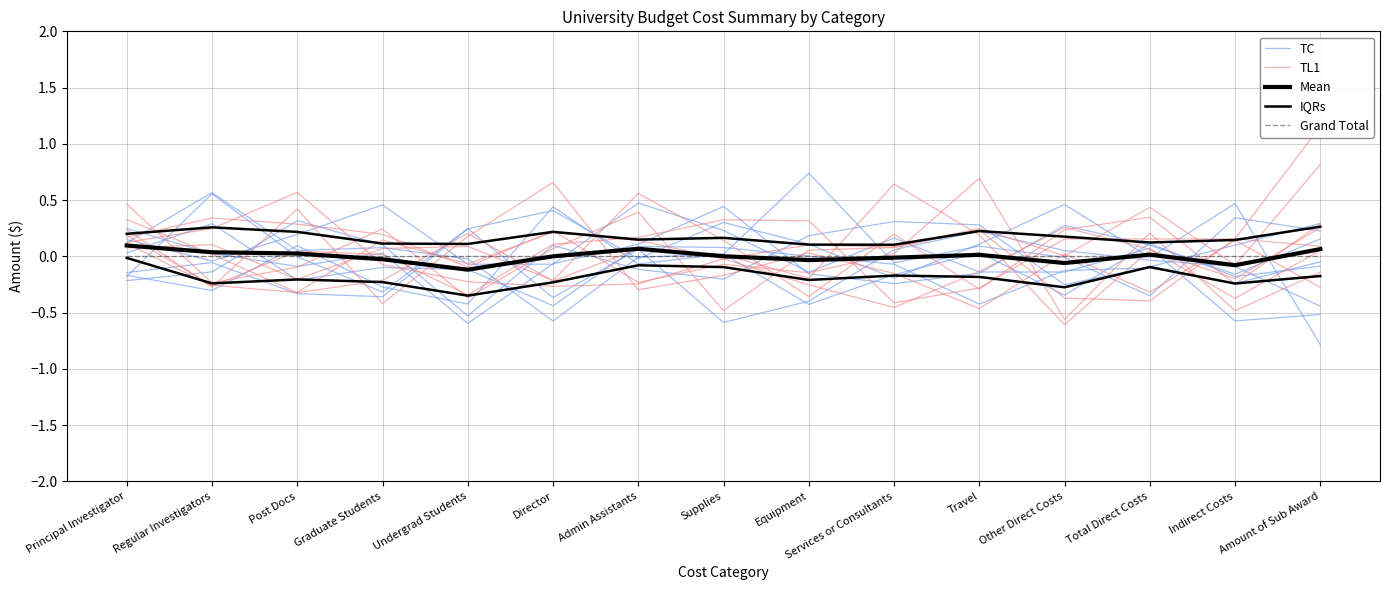

How many positive values does the Mean series have?

9